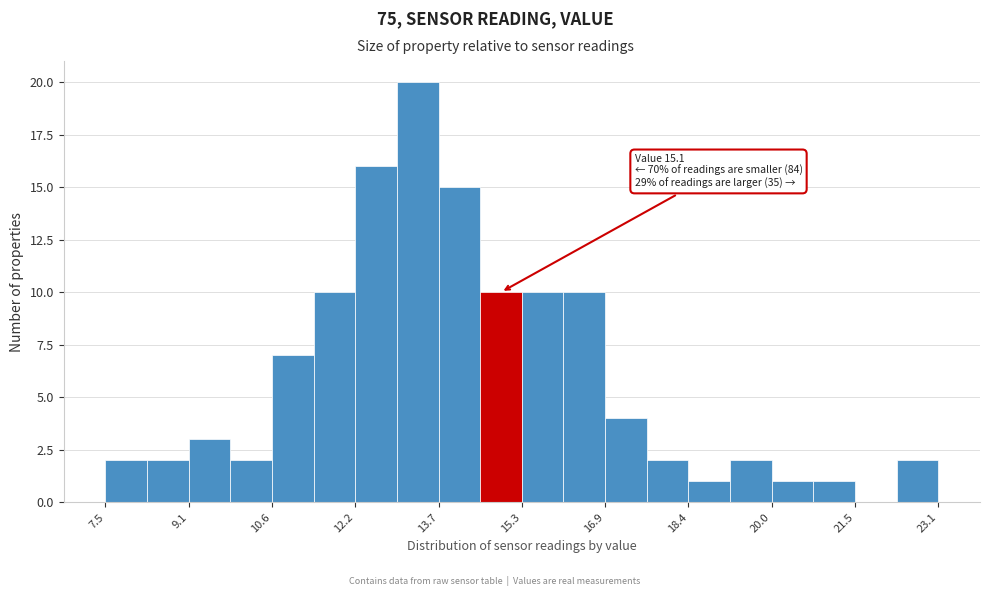

Read against the x-axis, roughly where is the centre of the tallest bar?

13.4